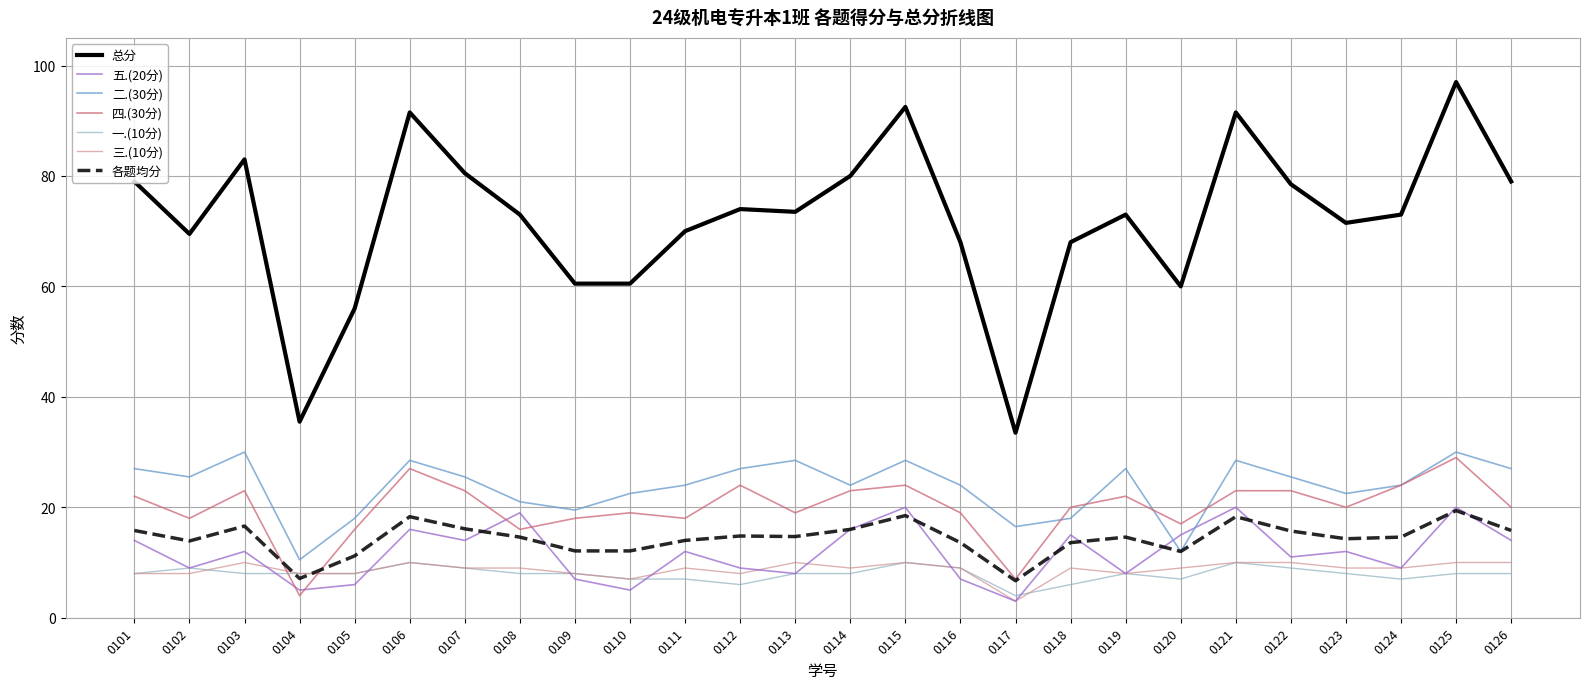

Which series has the largest total across all categories?

总分